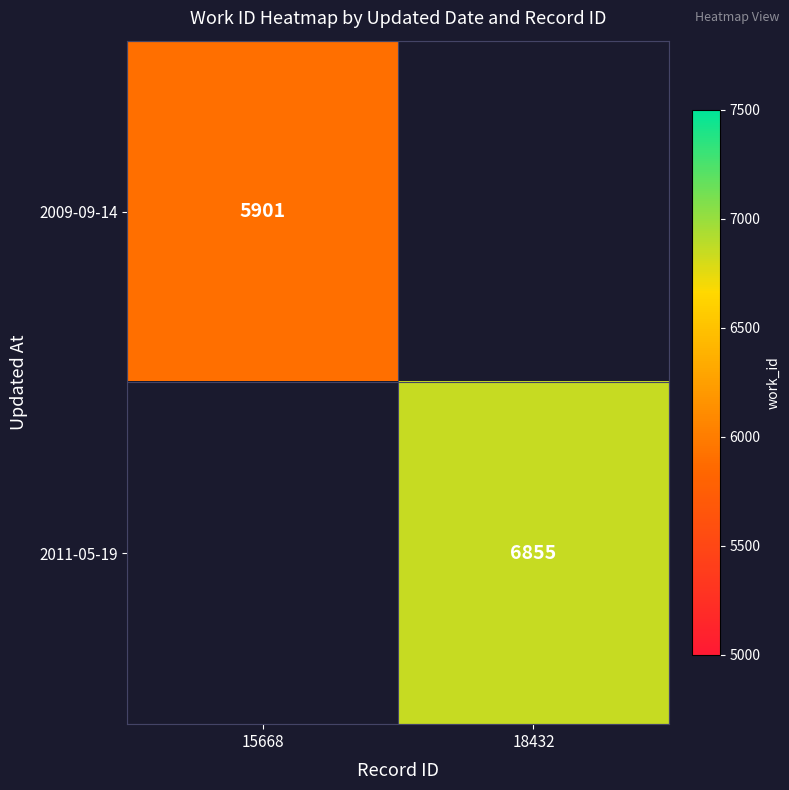

How many data points does each series have?

2